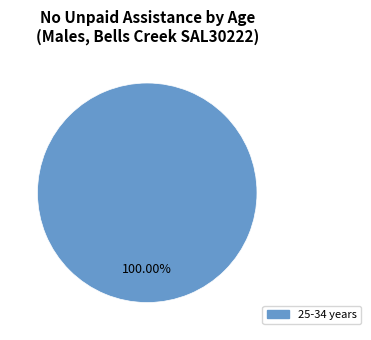

Count the number of slices in the pie.

1